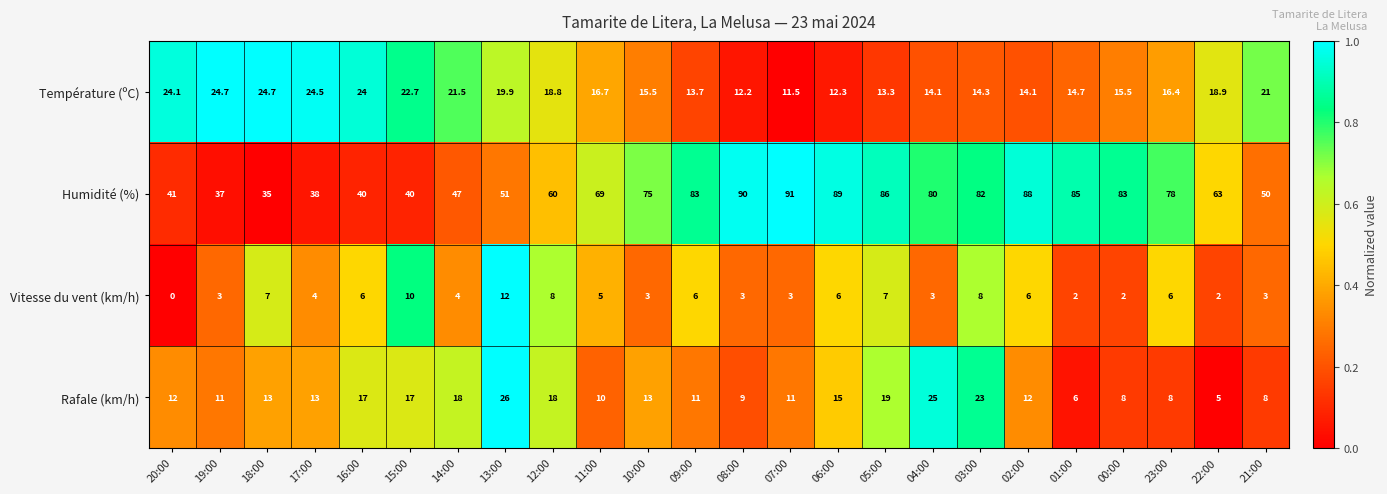

What is the difference between the highest and lowest values at 21:00?

47.0